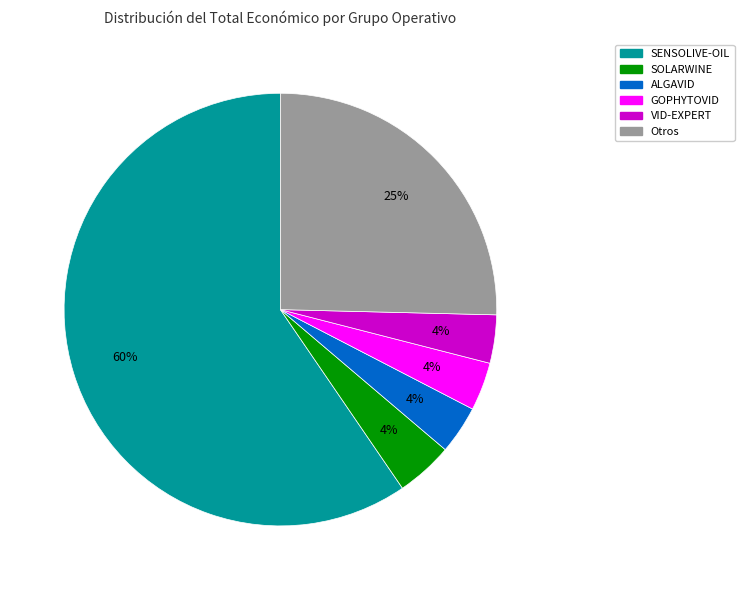

To the nearest percent, what is the average slice percentage?

17%